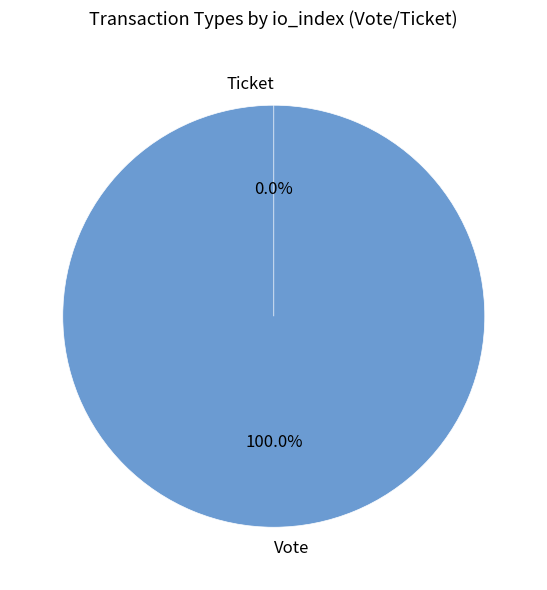

Which slice is the smallest?

Ticket